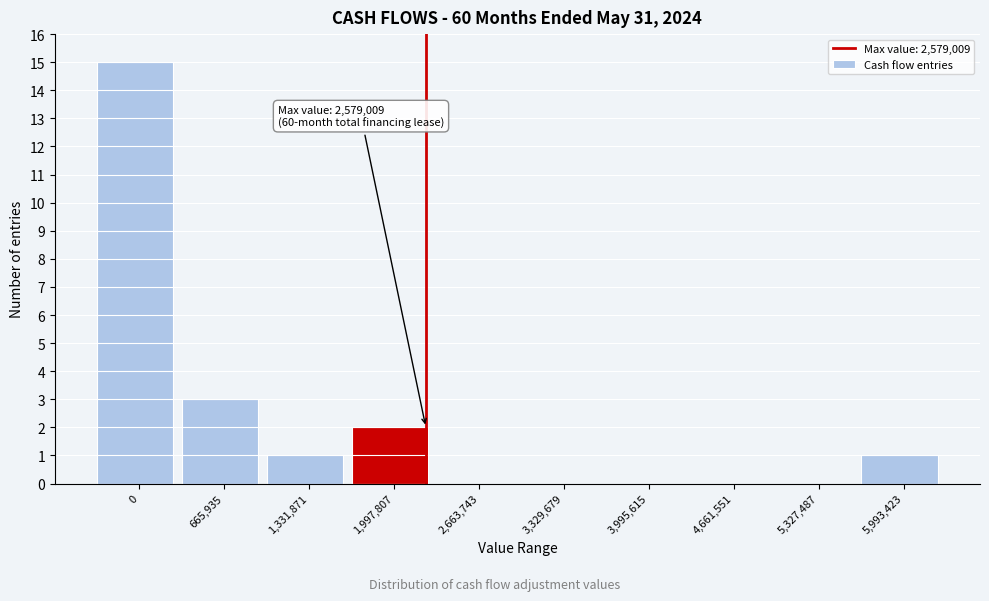

Reading left to right, transcribe all the data shown in this chart.

0=15	665,935=3	1,331,871=1	1,997,807=2	2,663,743=0	3,329,679=0	3,995,615=0	4,661,551=0	5,327,487=0	5,993,423=1